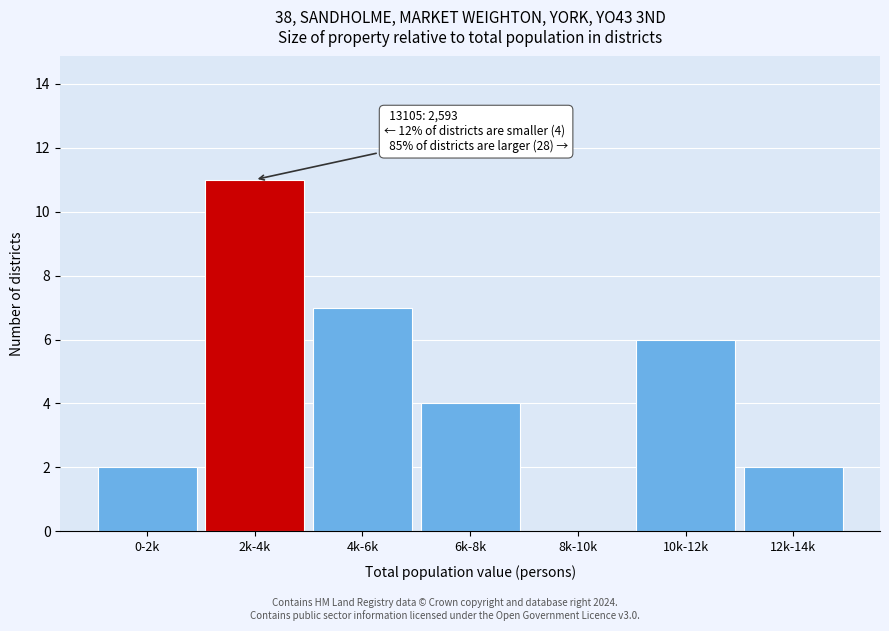

Reading left to right, extract all data points from this chart.

0-2k=2	2k-4k=11	4k-6k=7	6k-8k=4	8k-10k=0	10k-12k=6	12k-14k=2